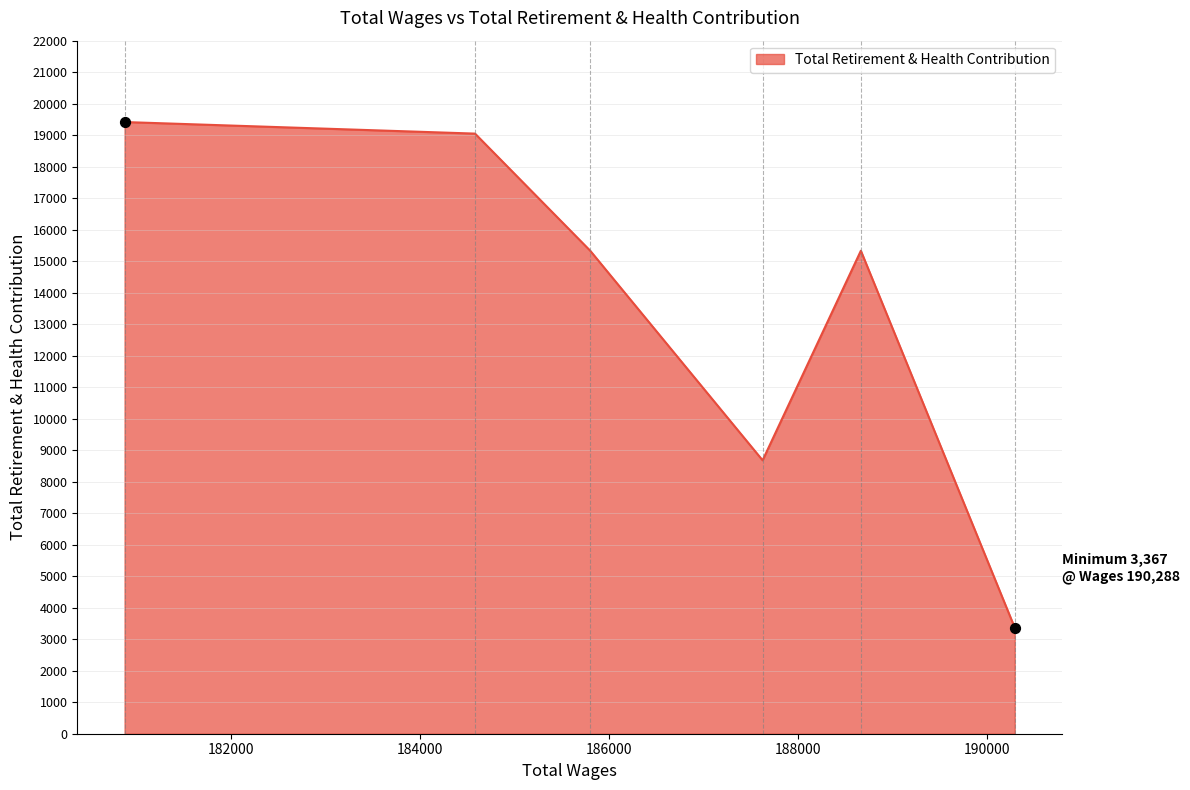

True or false: there are more than 0 points higher than both neighbors.

True